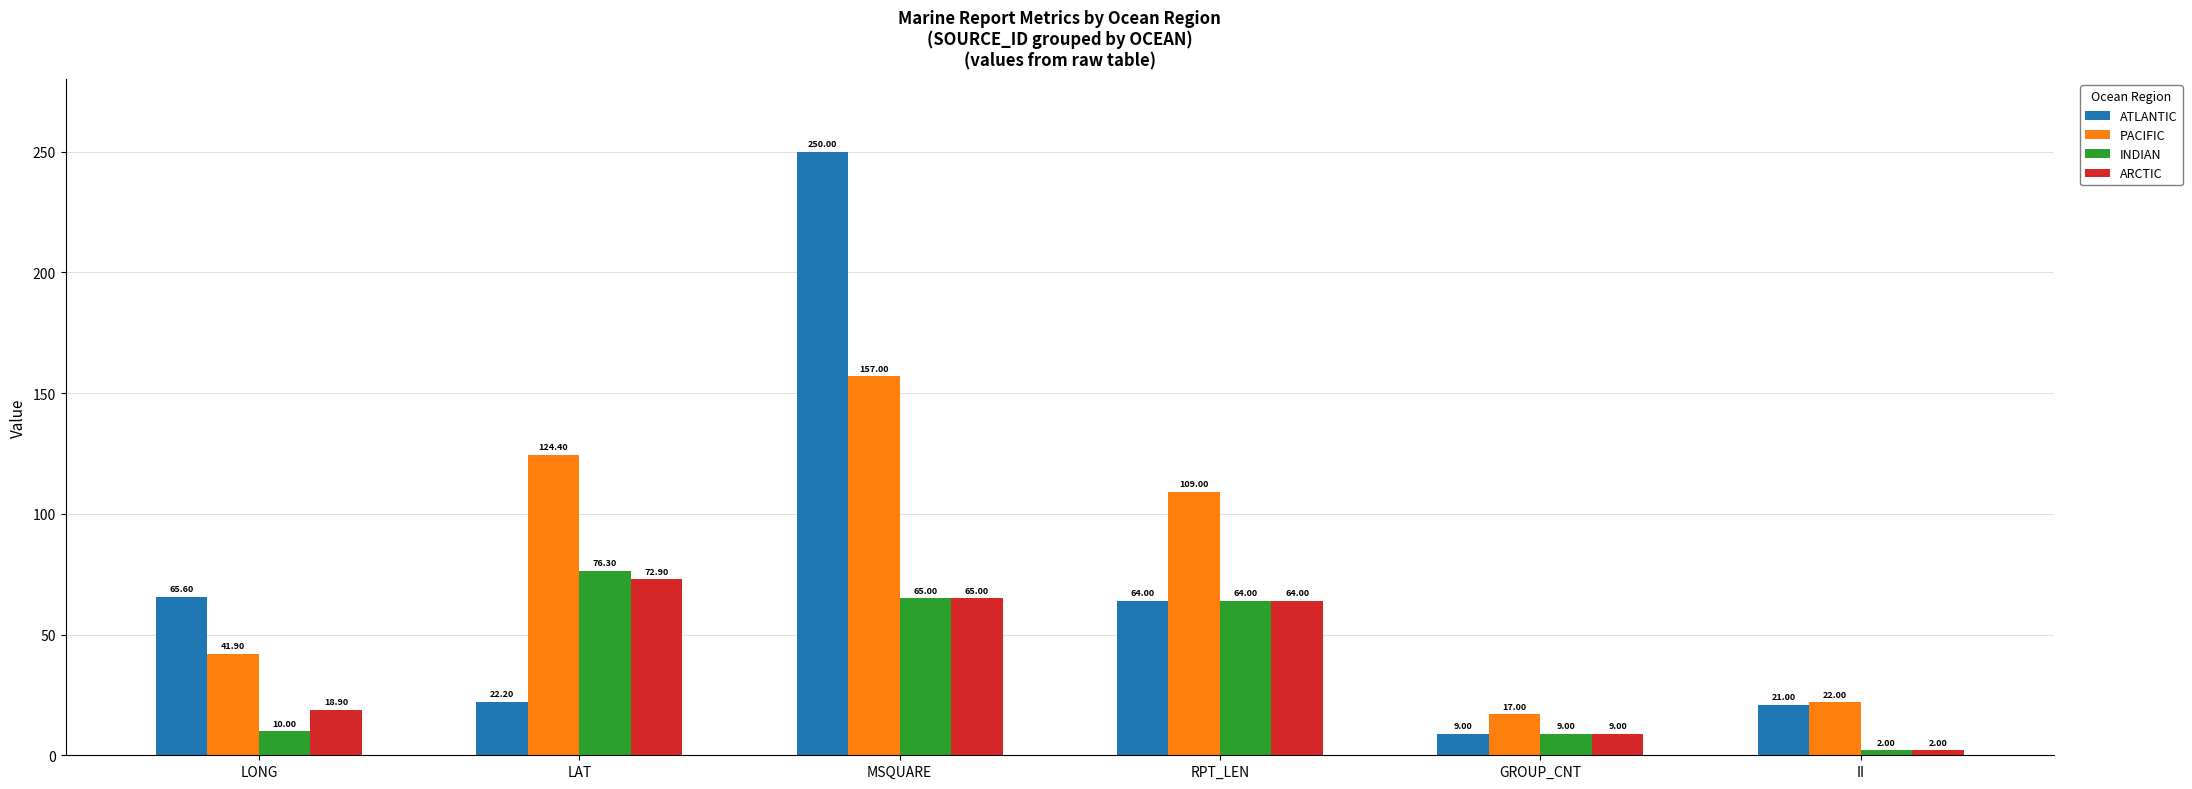

What is the label of the 5th bar from the left?

GROUP_CNT